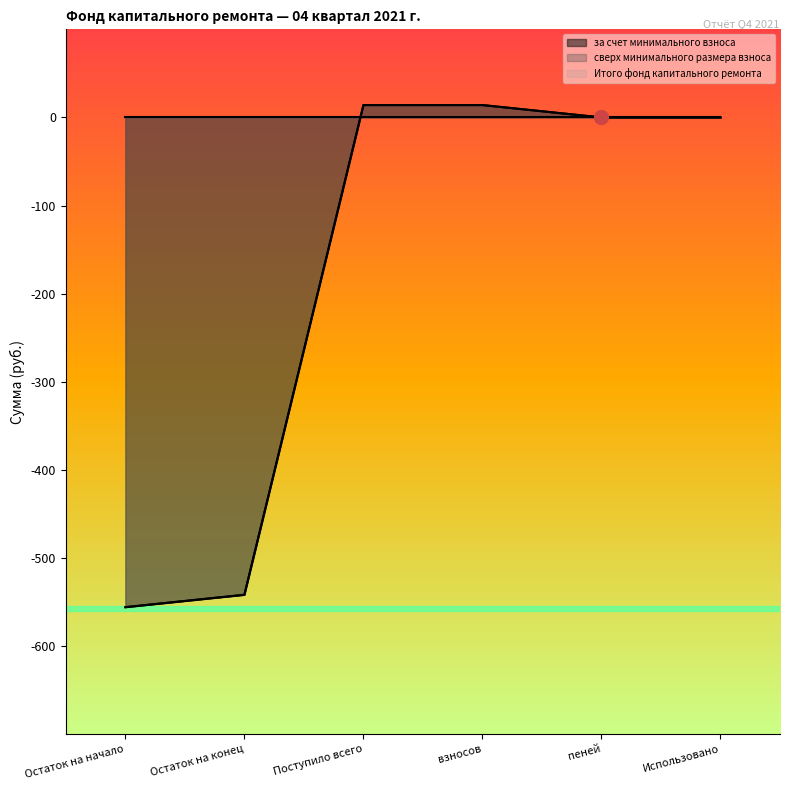

What is the total value across all series at Остаток на конец?

-1083.5